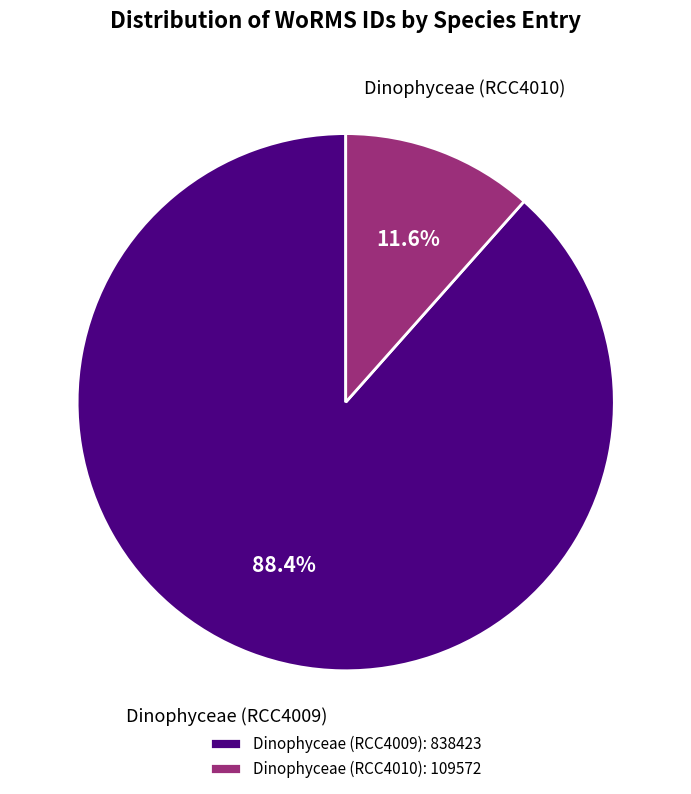

What is the smallest slice in the pie chart?

Dinophyceae (RCC4010)